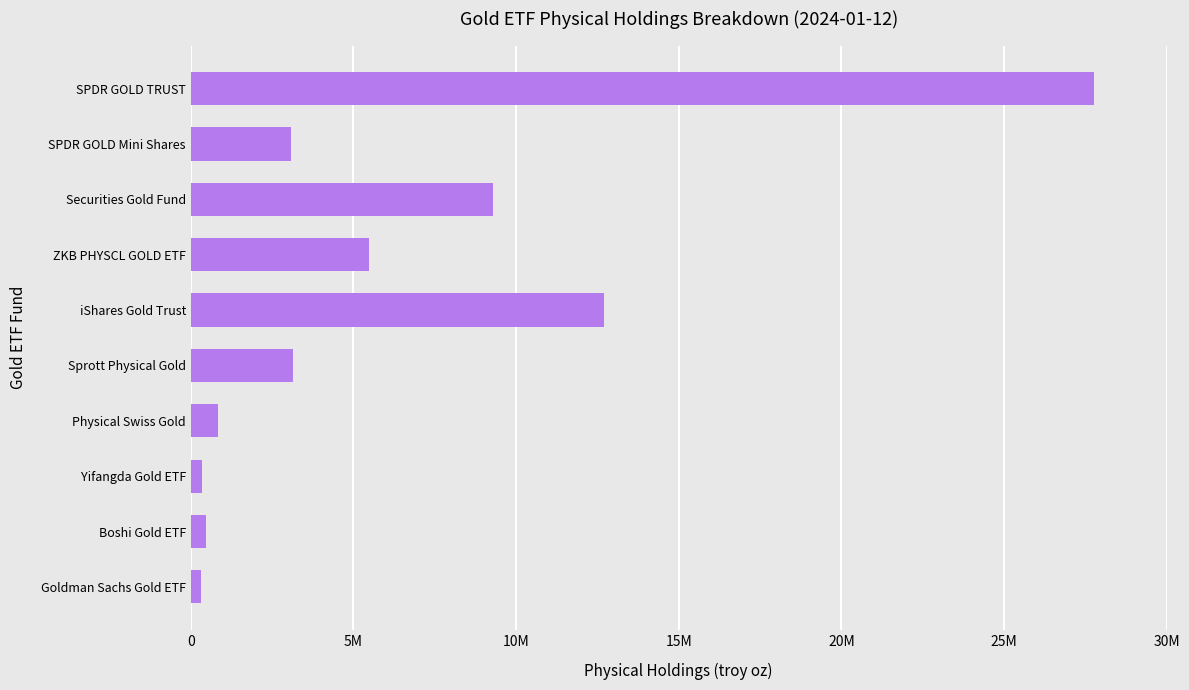

Does the chart contain any negative values?

No